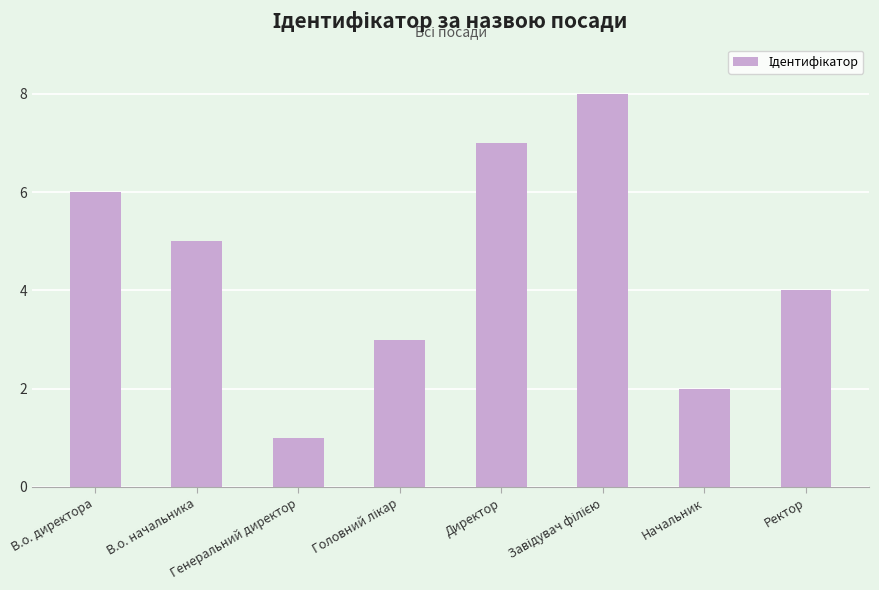

What is the change in value from Генеральний директор to Директор?

+6